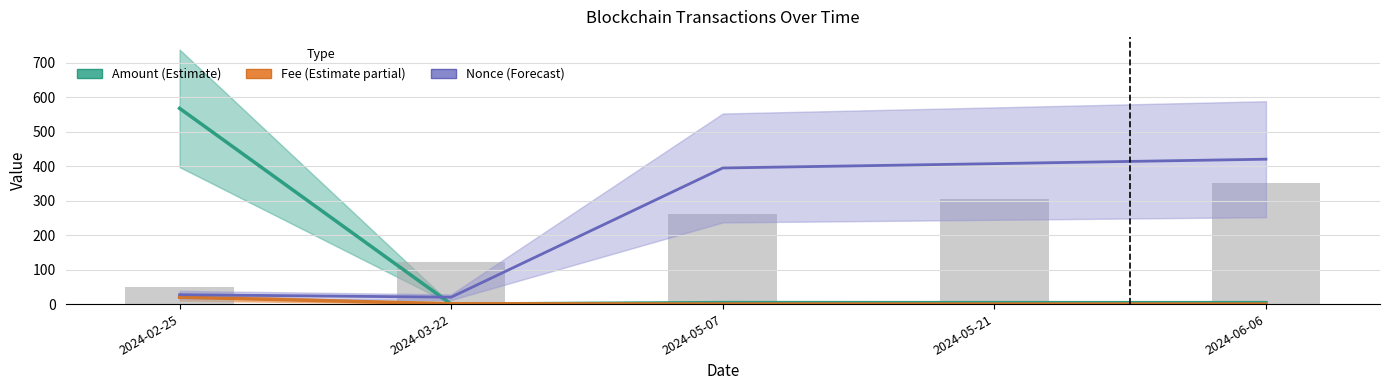

What is the label of the 4th bar from the right?

2024-03-22